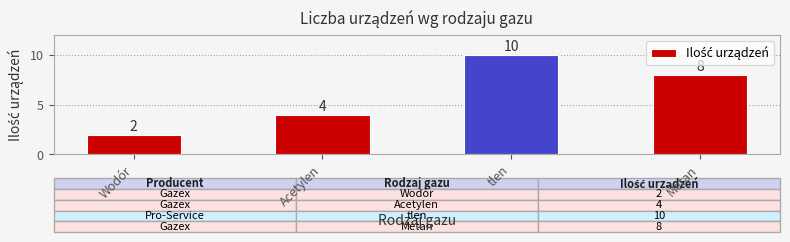

Count the values in the range 4 to 10.

3